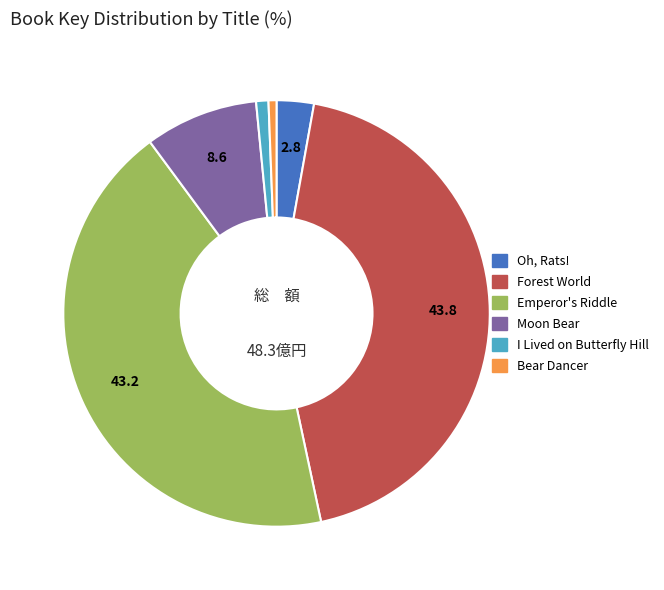

Is the sum of Moon Bear and Emperor's Riddle greater than half?

Yes